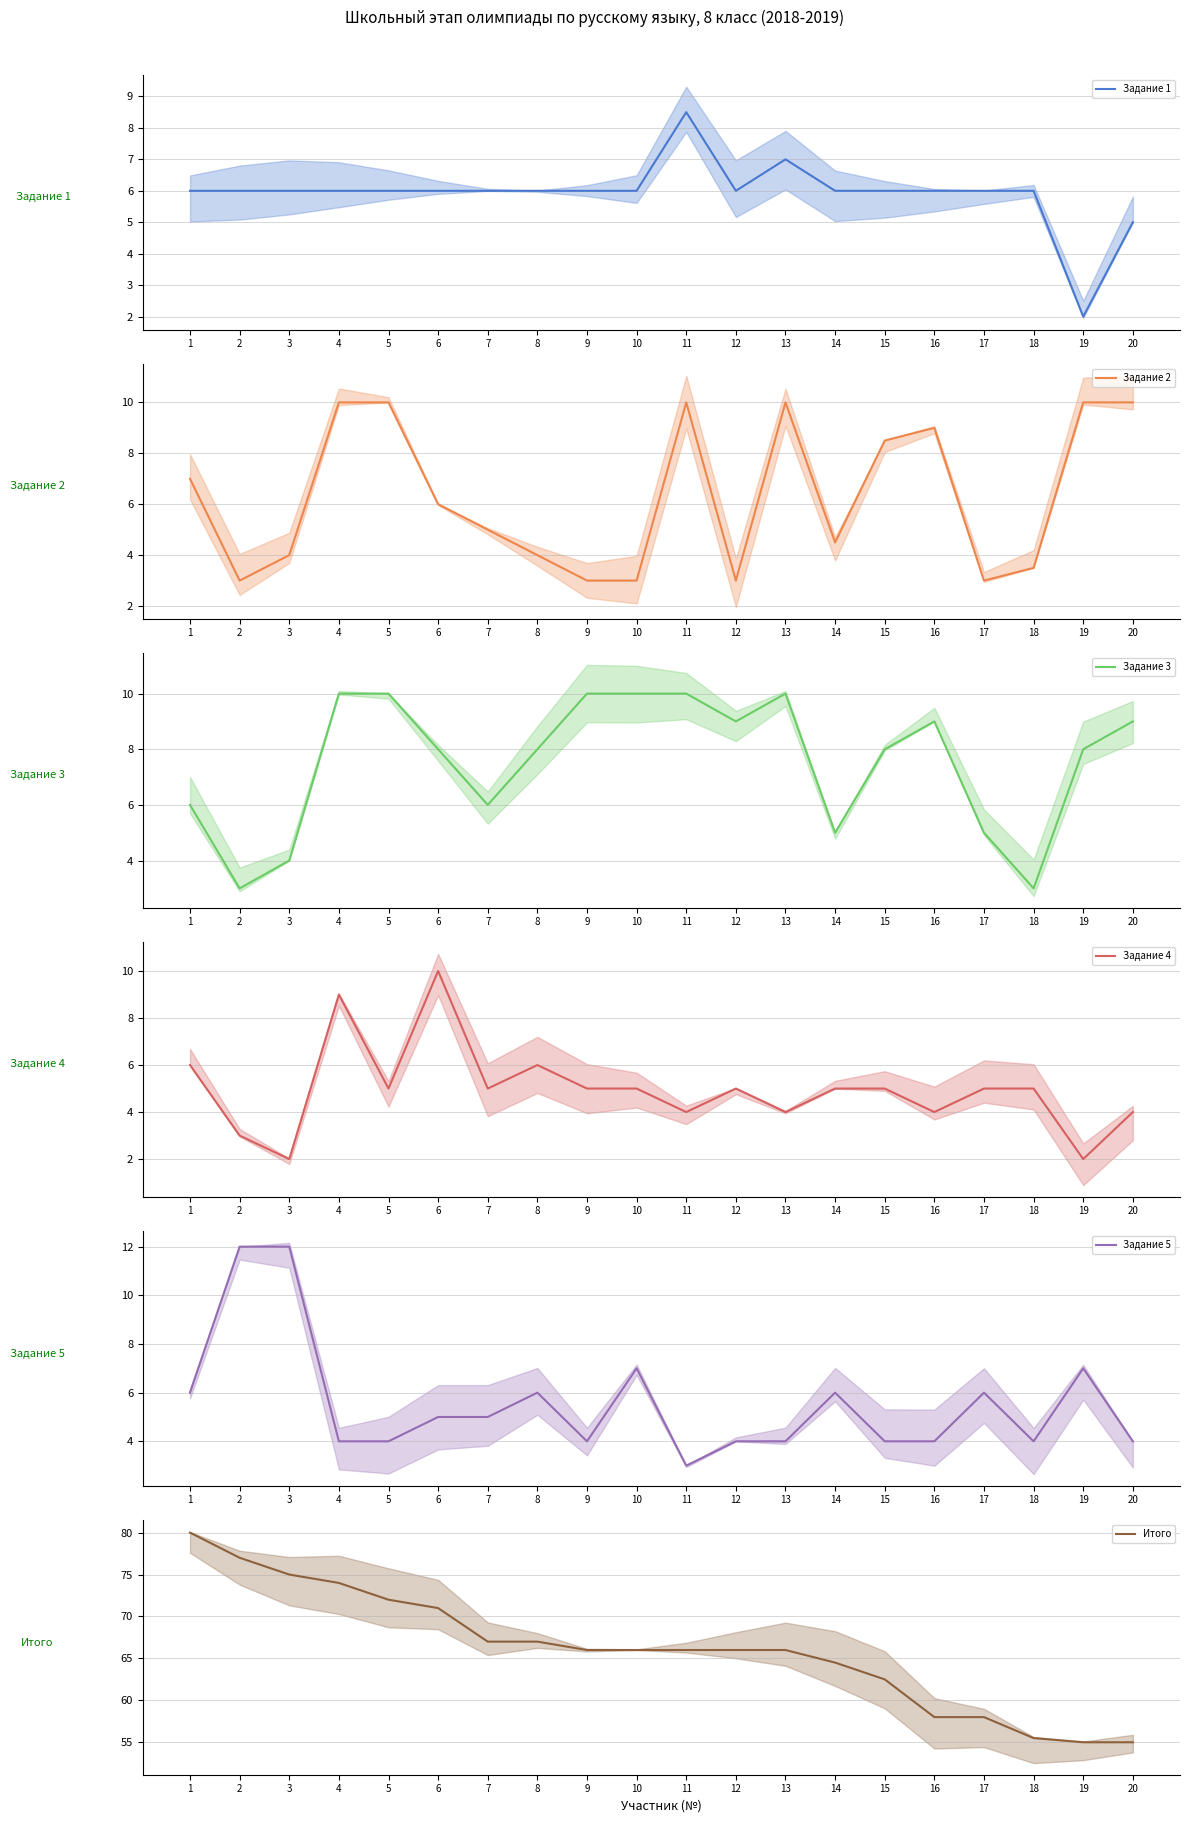

Between which two adjacent categories do Задание 1 and Задание 2 first intersect?

1 and 2